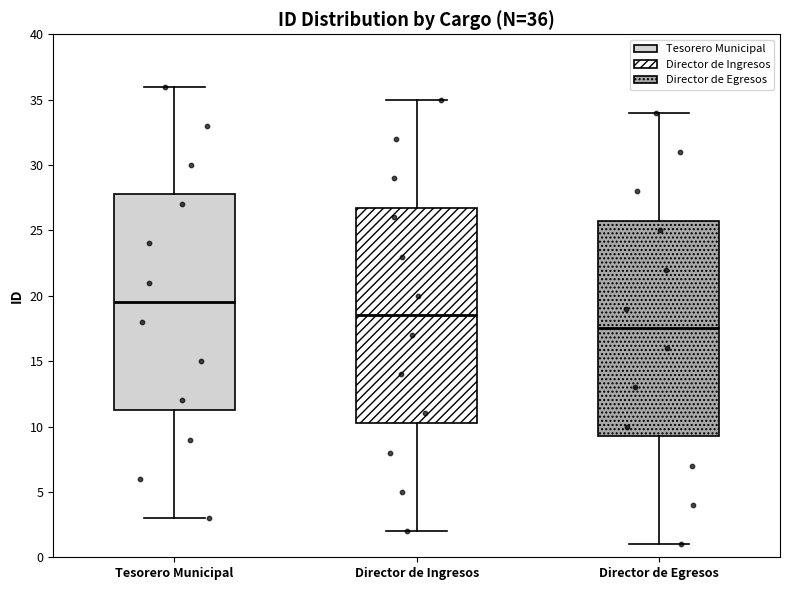

Which box has the highest median line?

Tesorero Municipal